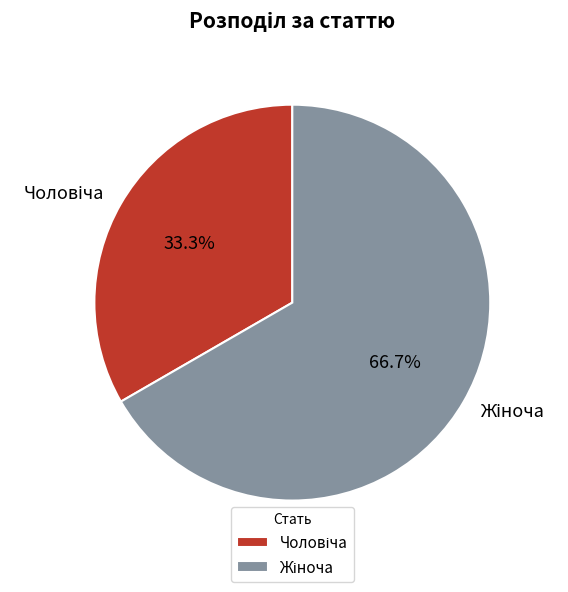

Does any single category account for the majority?

Yes